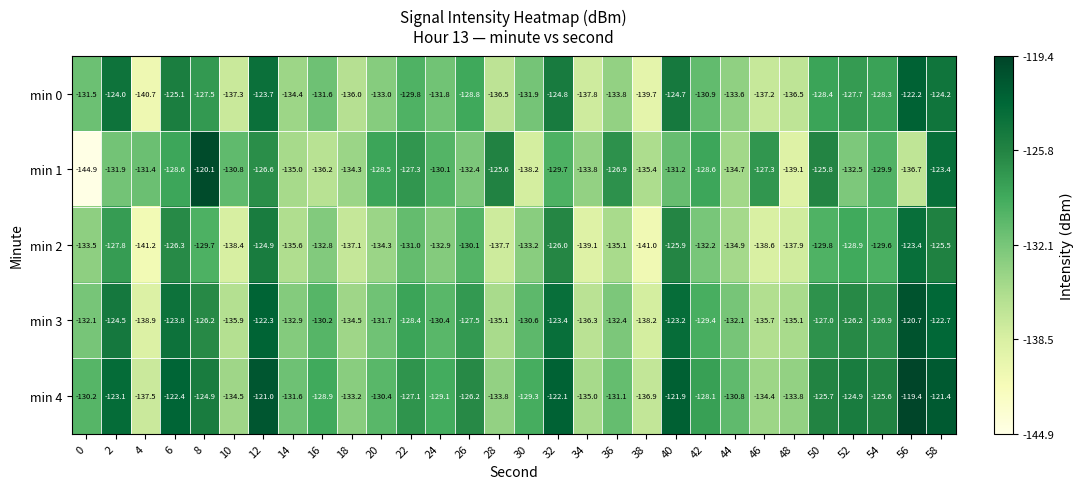

At which category is the sum across all series the highest?

58